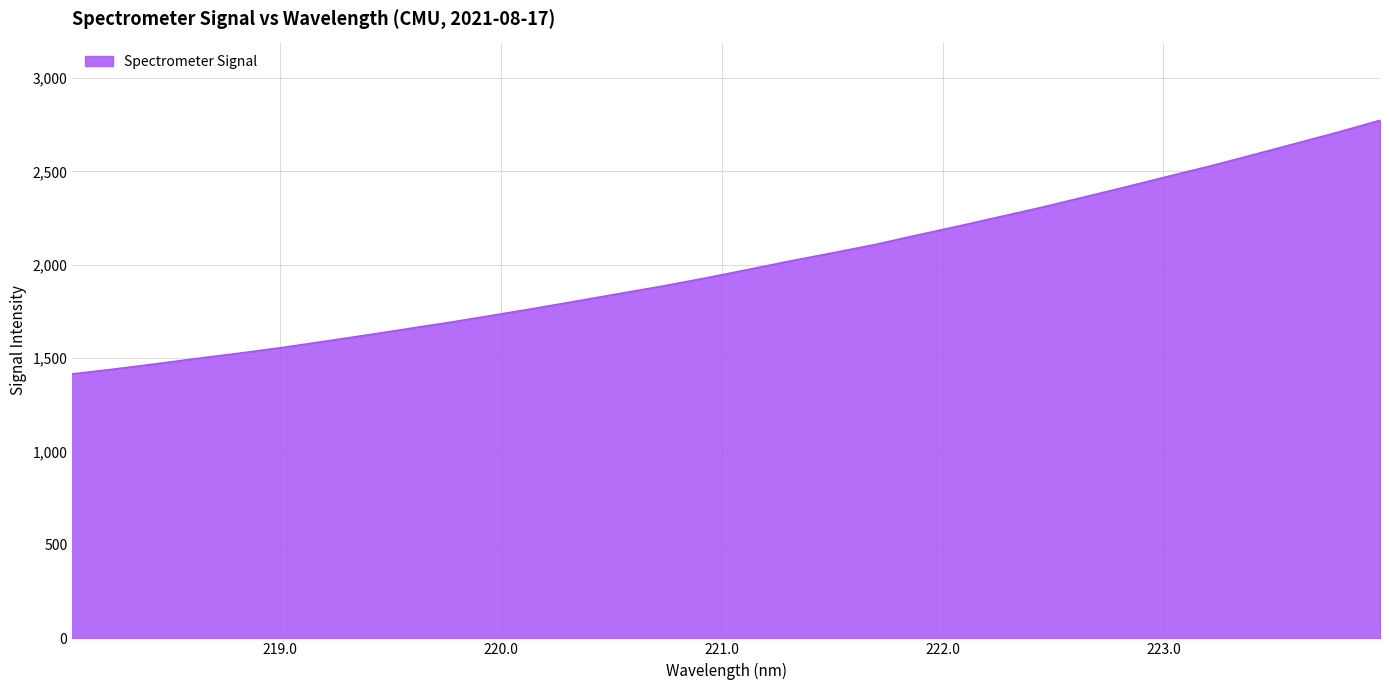

What is the difference between the maximum and minimum values?

1357.6